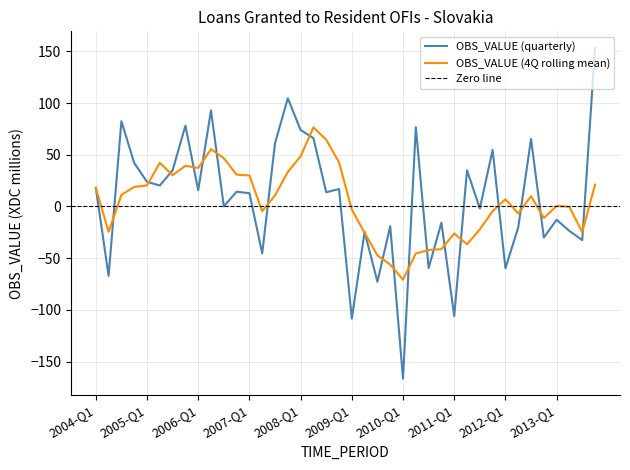

What is the lowest value of the OBS_VALUE (4Q rolling mean) series?

-70.7